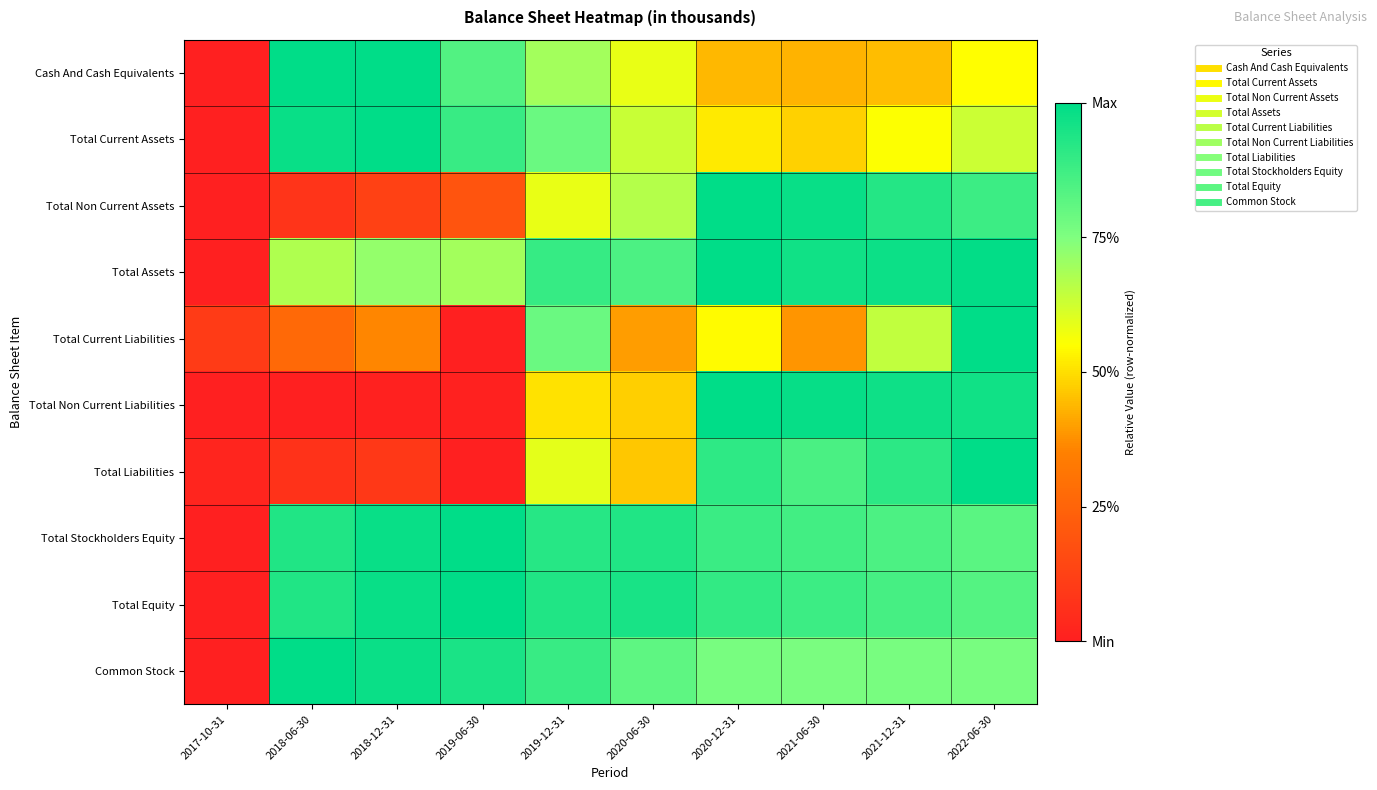

Which has a higher value, 2018-06-30 or 2020-06-30?

2018-06-30